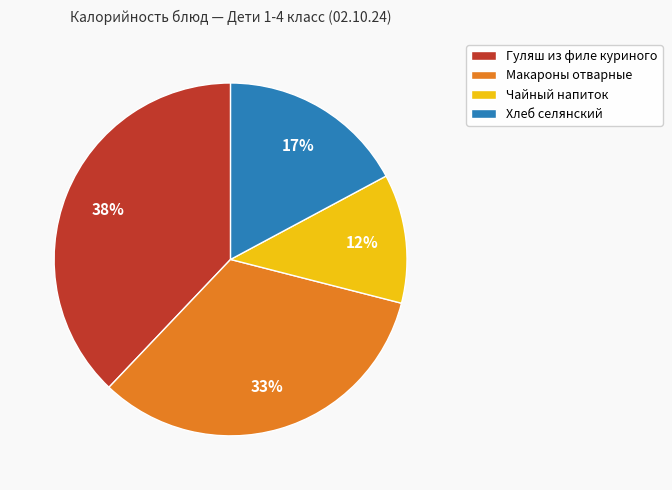

Which category has the smallest portion of the pie?

Чайный напиток